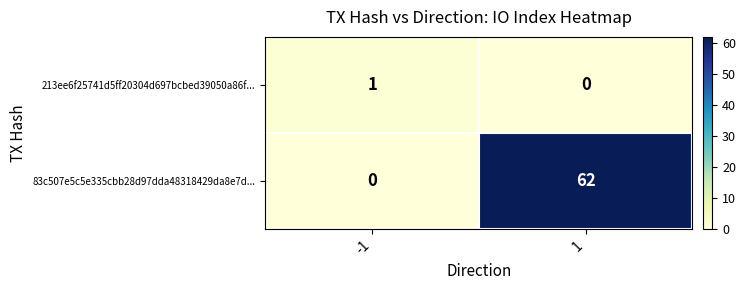

List the series in order of their peak value, lowest first.

213ee6f25741d5ff20304d697bcbed39050a86f..., 83c507e5c5e335cbb28d97dda48318429da8e7d...